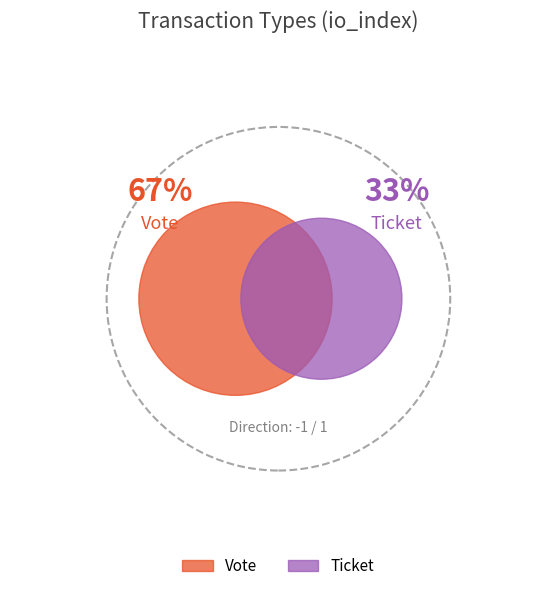

Does Ticket represent more than half of the total?

No